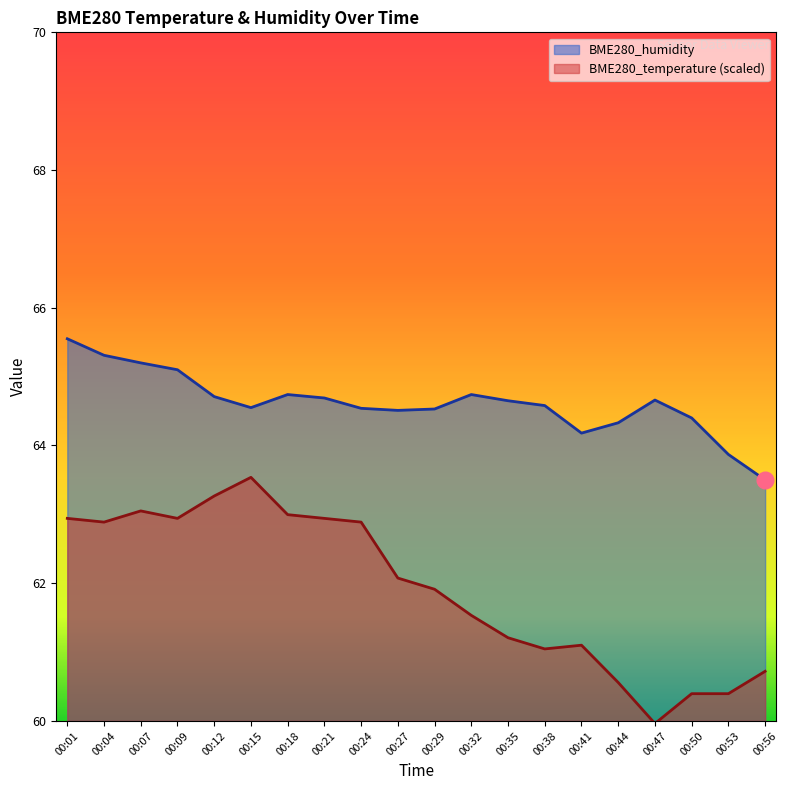

Between 00:41 and 00:44, which series saw the biggest shift?

BME280_temperature (scaled)